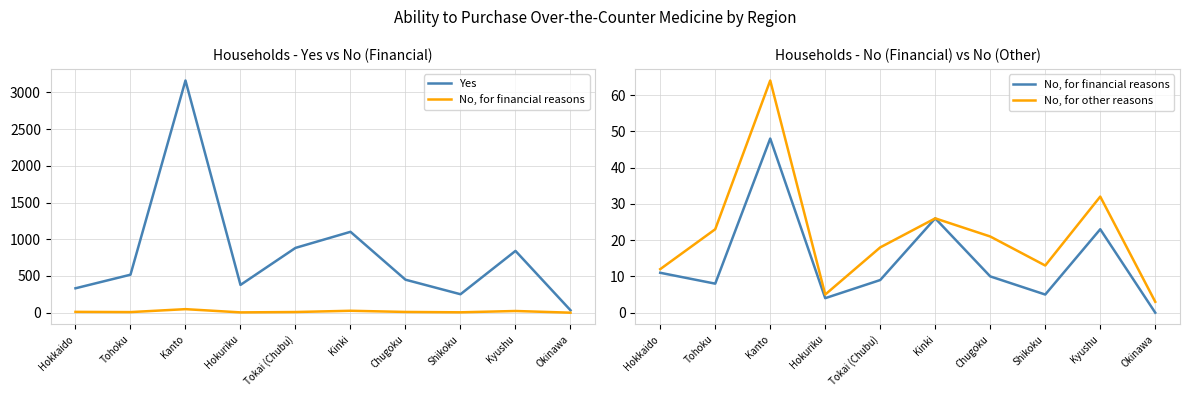

At which label does No, for other reasons reach its peak?

Kanto